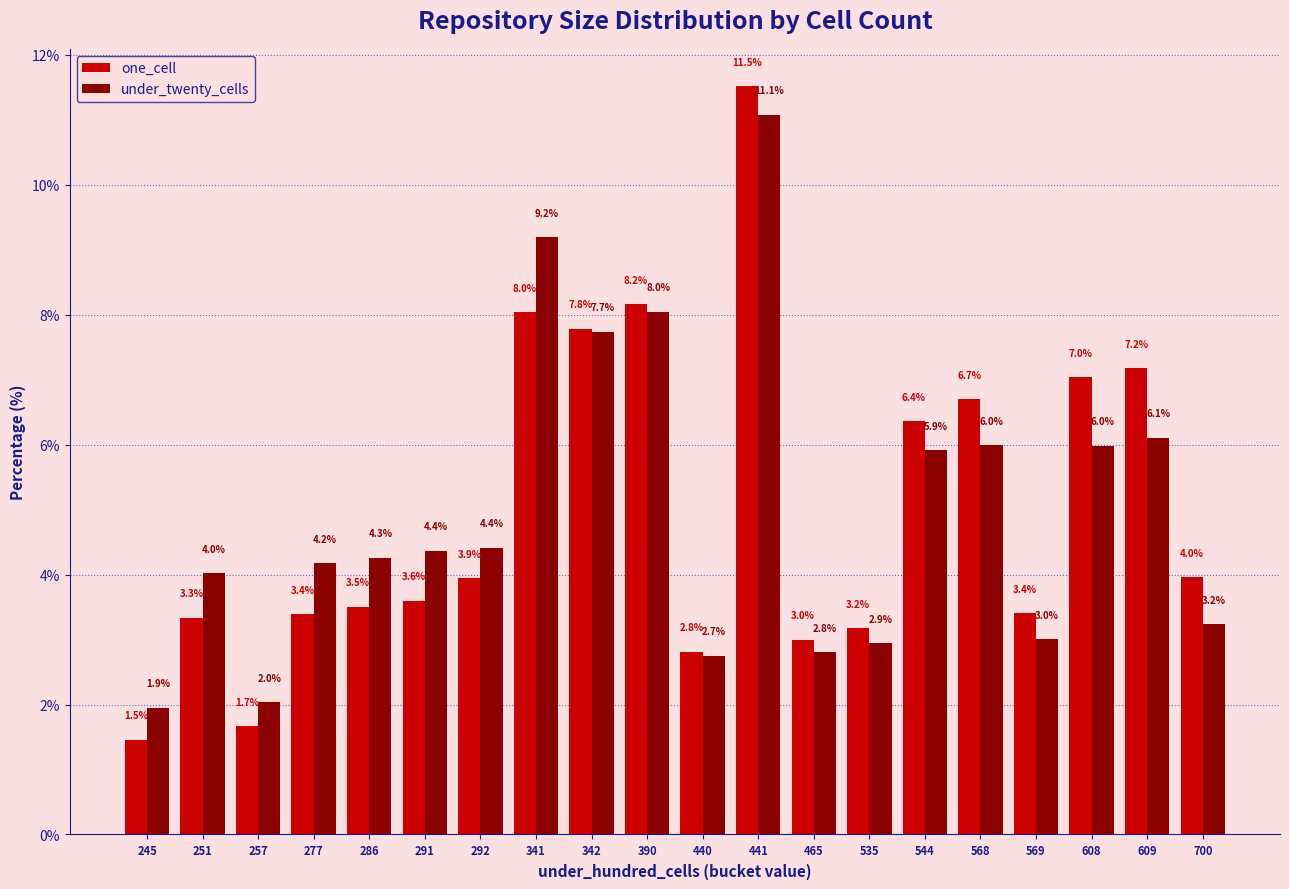

Which label corresponds to the smallest value in the chart?

245